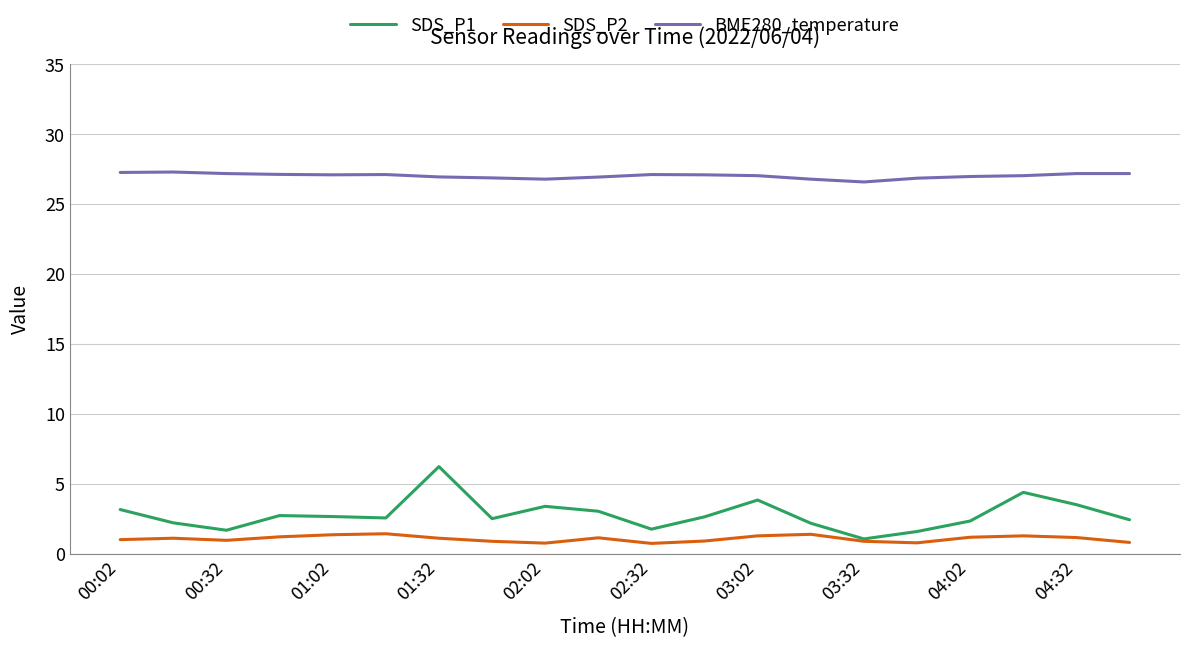

What is the highest value of the SDS_P2 series?

1.4